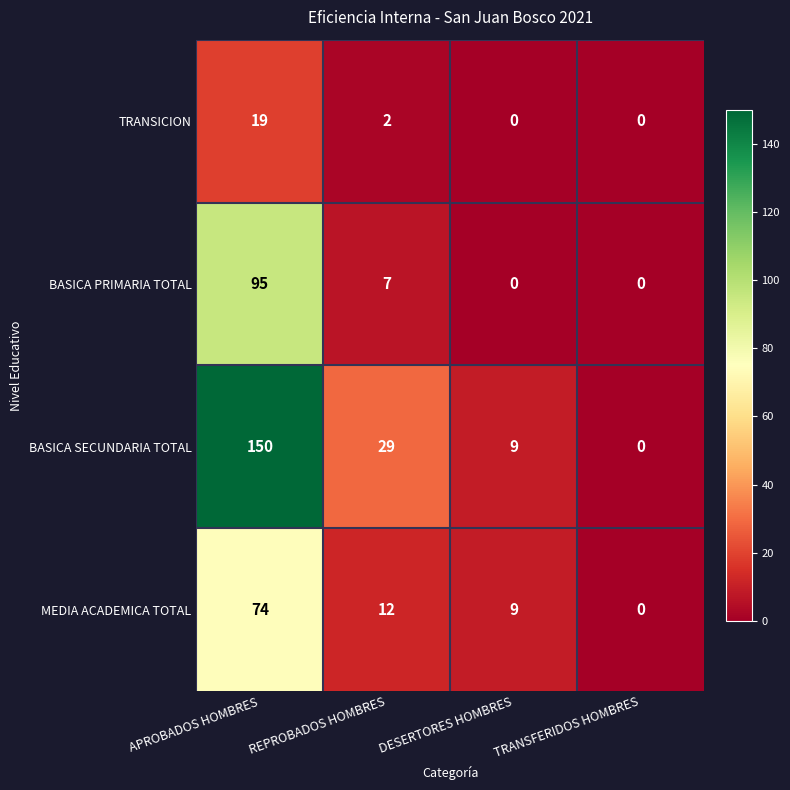

What is the highest value of the BASICA SECUNDARIA TOTAL series?

150